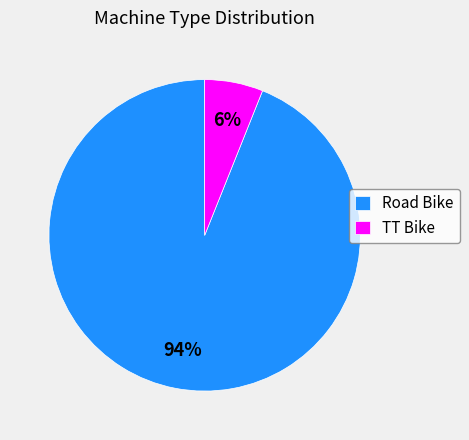

Count the number of slices in the pie.

2